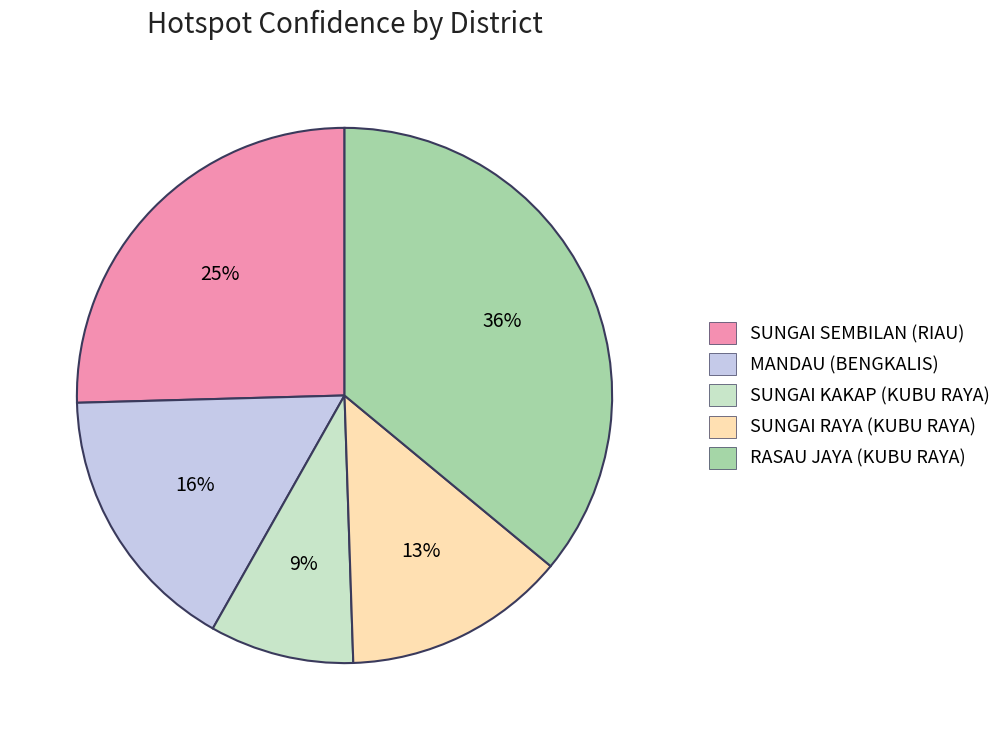

To the nearest percent, what is the difference between the largest and smallest slice percentages?

27%